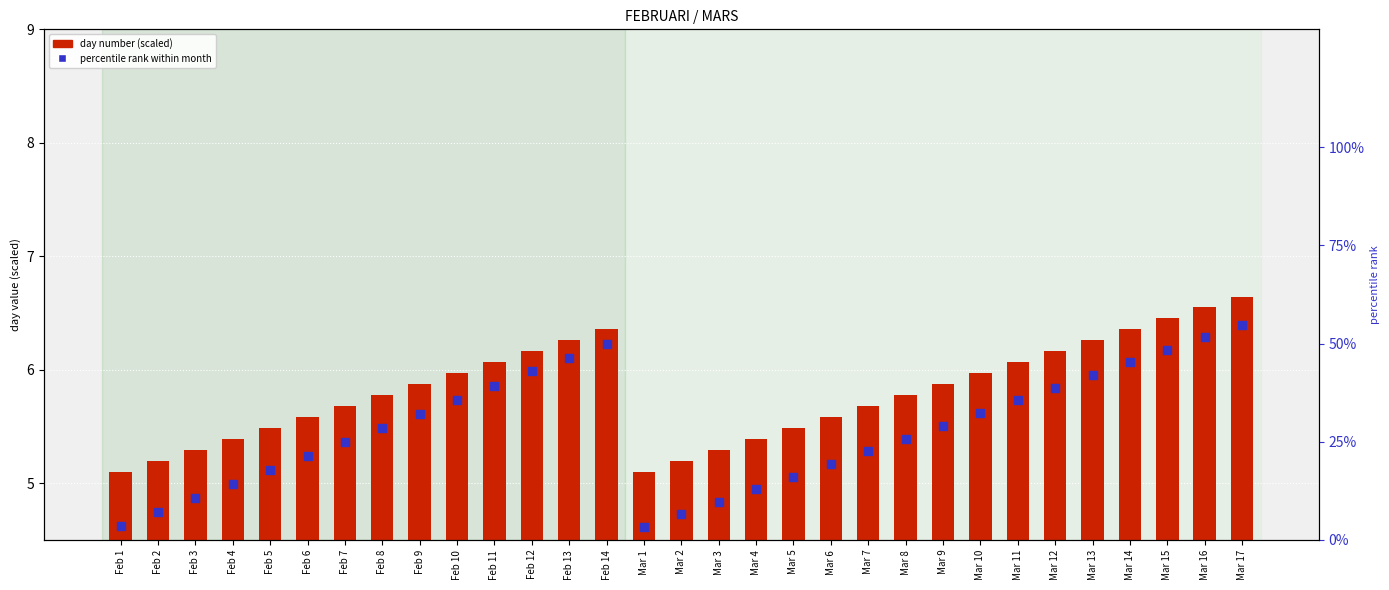

What is the total value across all series at Feb 1?

8.7